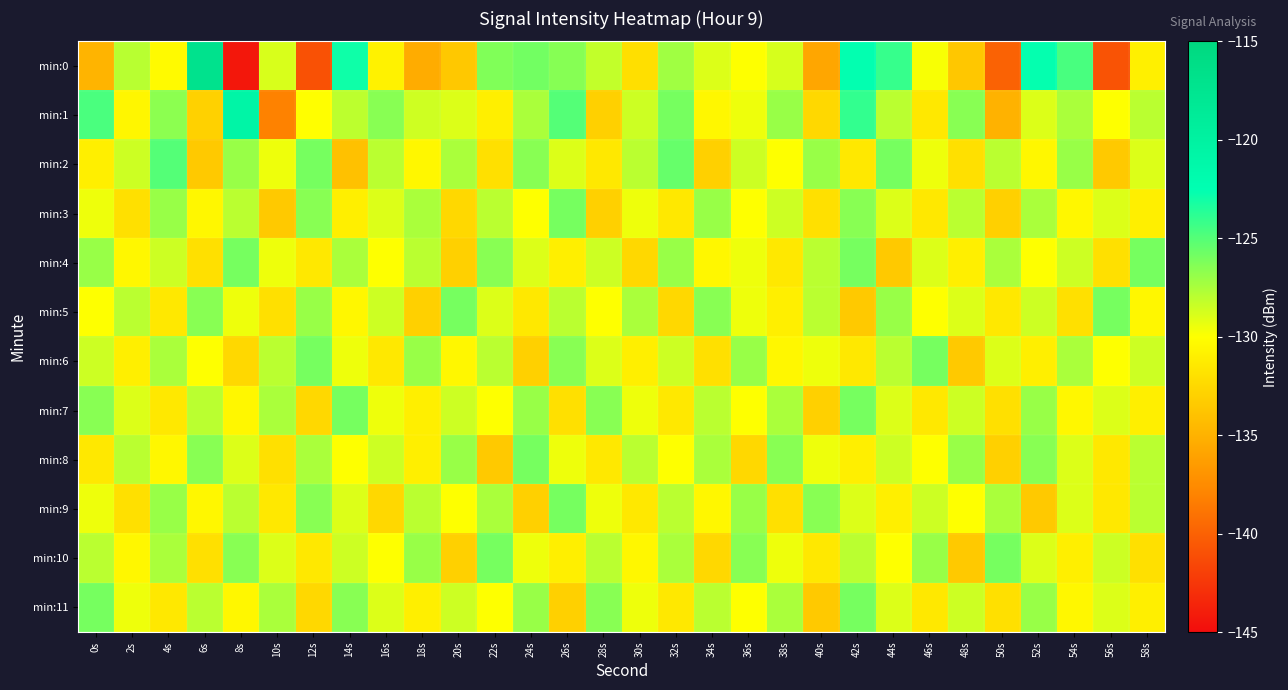

What is the spread (max minus min) of values at 16s?

6.0